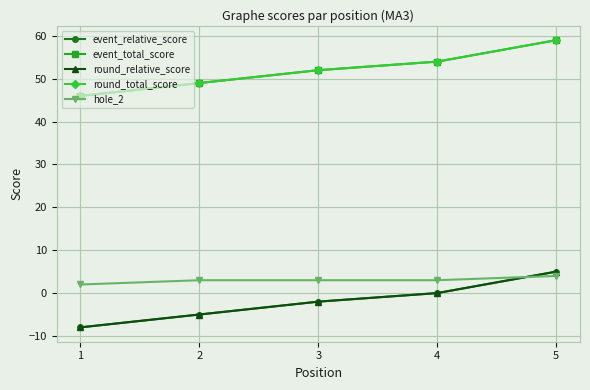

Does the chart have visible grid lines?

Yes